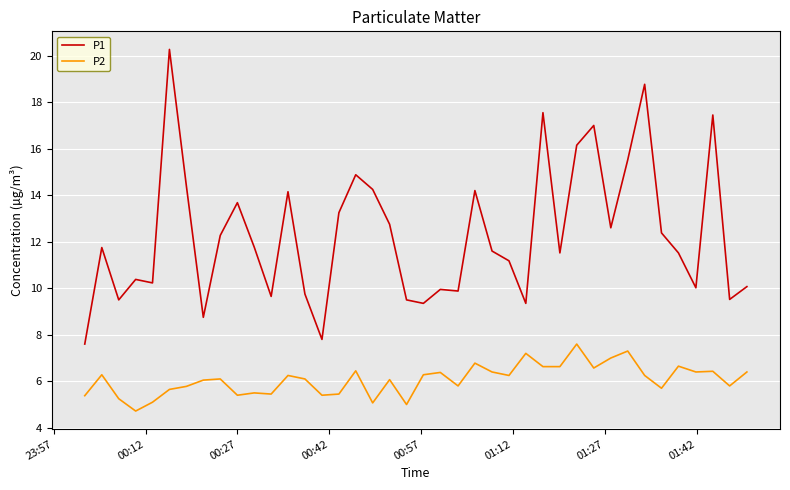

What is the minimum value shown in the chart?

4.7